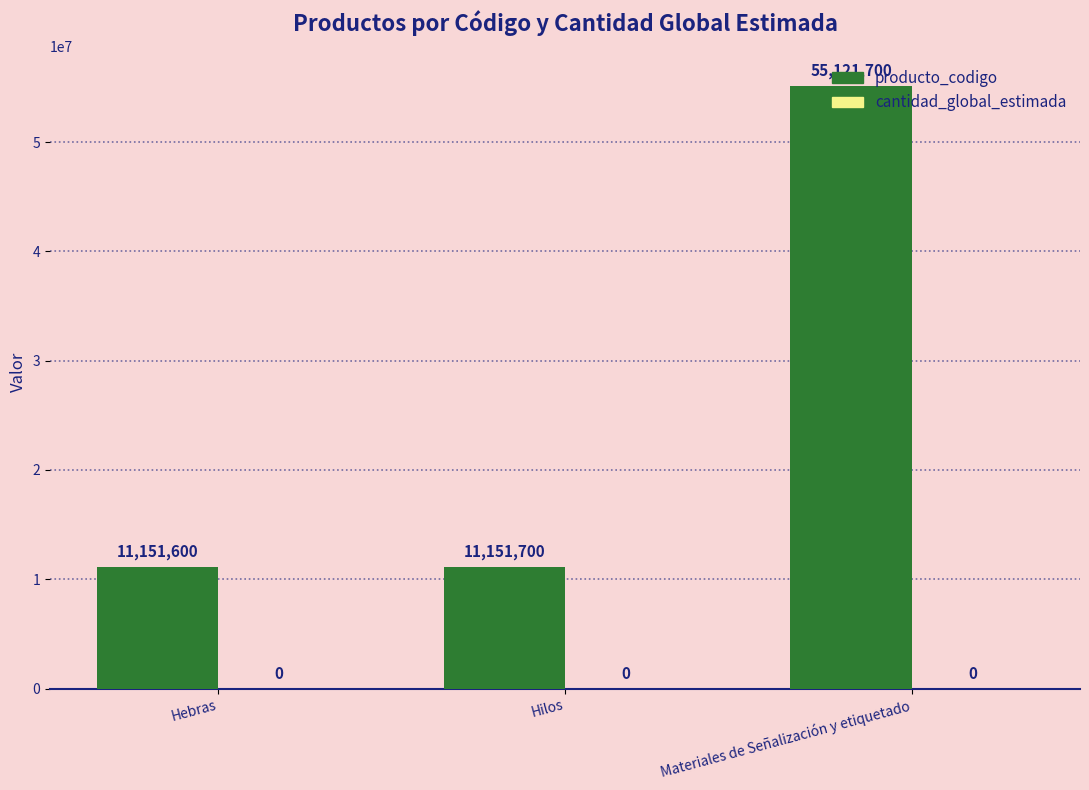

How many data points does each series have?

3